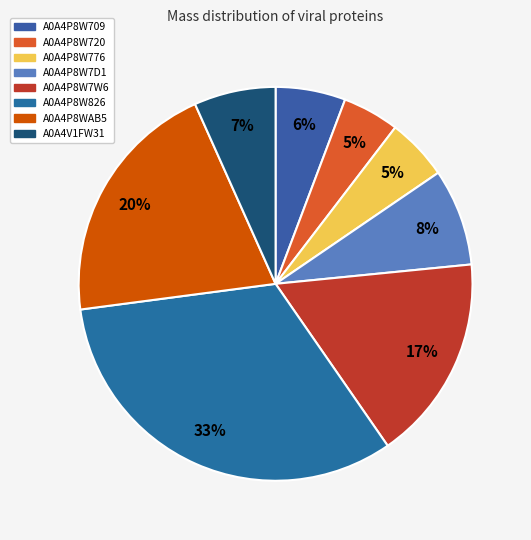

Count the number of slices in the pie.

8